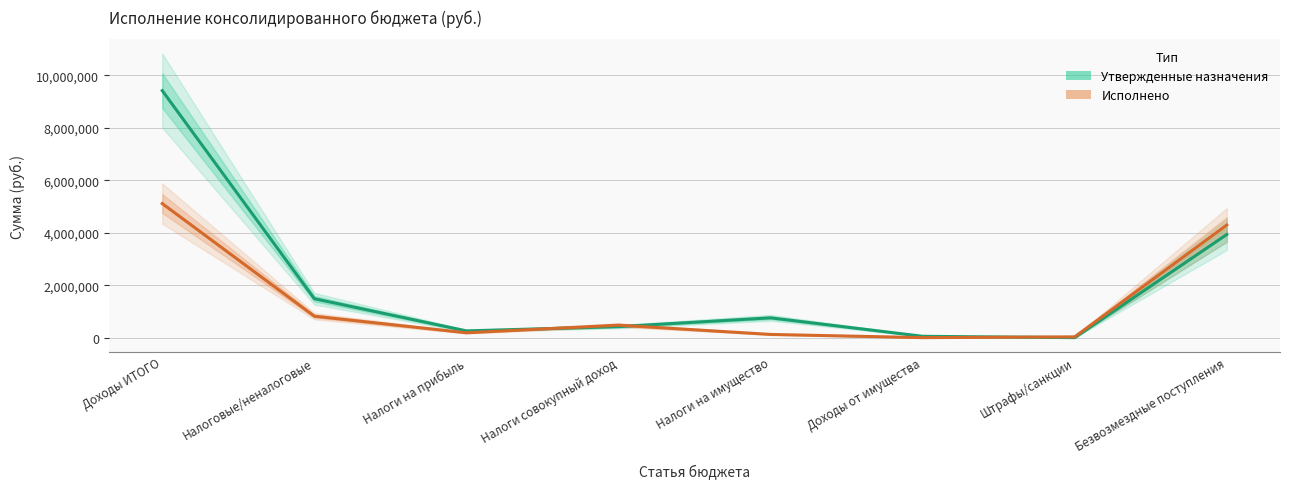

Rank the series at Безвозмездные поступления from highest to lowest value.

Исполнено, Утвержденные назначения